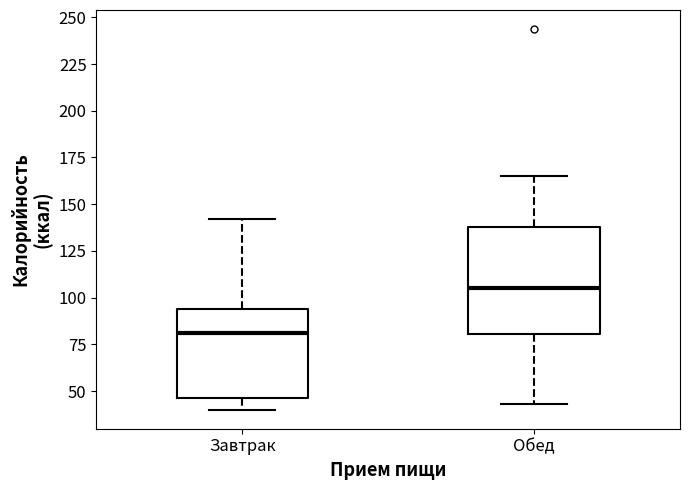

Reading left to right, read every box against the y-axis: the position of its median line, the range the box covers, and the ends of its whiskers. The values are not printed on the chart, so give them approximately, as read against the axis.

Завтрак: median 80, box 45 to 95, whiskers 40 to 140
Обед: median 105, box 80 to 140, whiskers 45 to 165